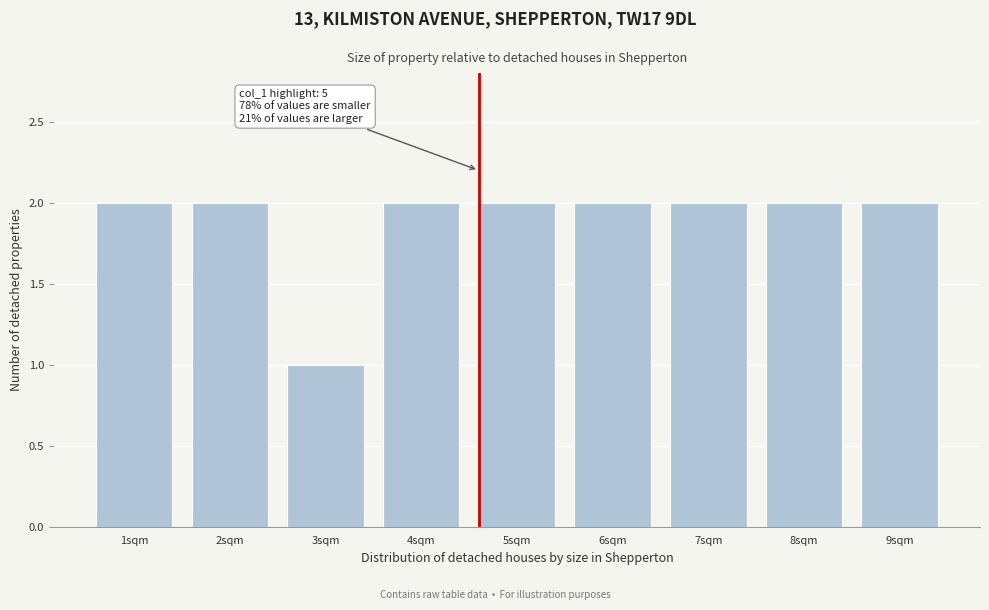

Reading right to left, what are all the values shown in this chart?

9sqm=2	8sqm=2	7sqm=2	6sqm=2	5sqm=2	4sqm=2	3sqm=1	2sqm=2	1sqm=2